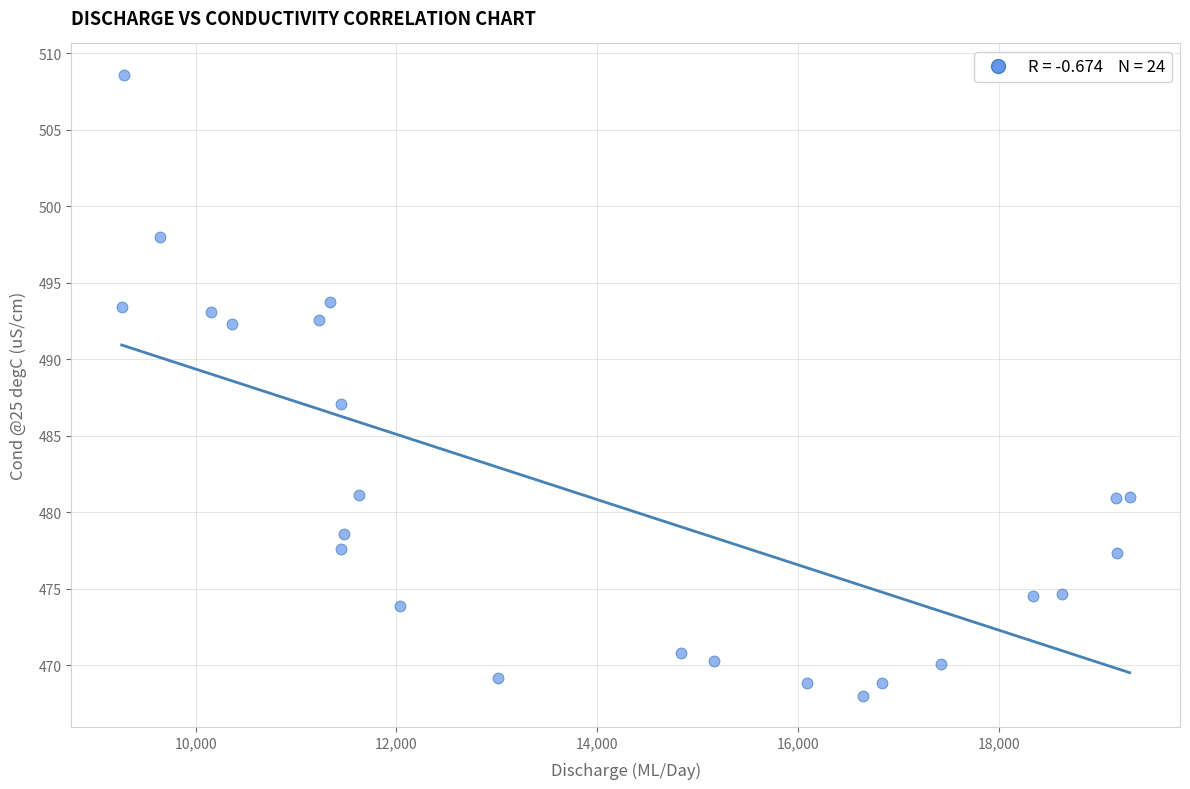

What is the range of X values (max minus min)?

10041.7